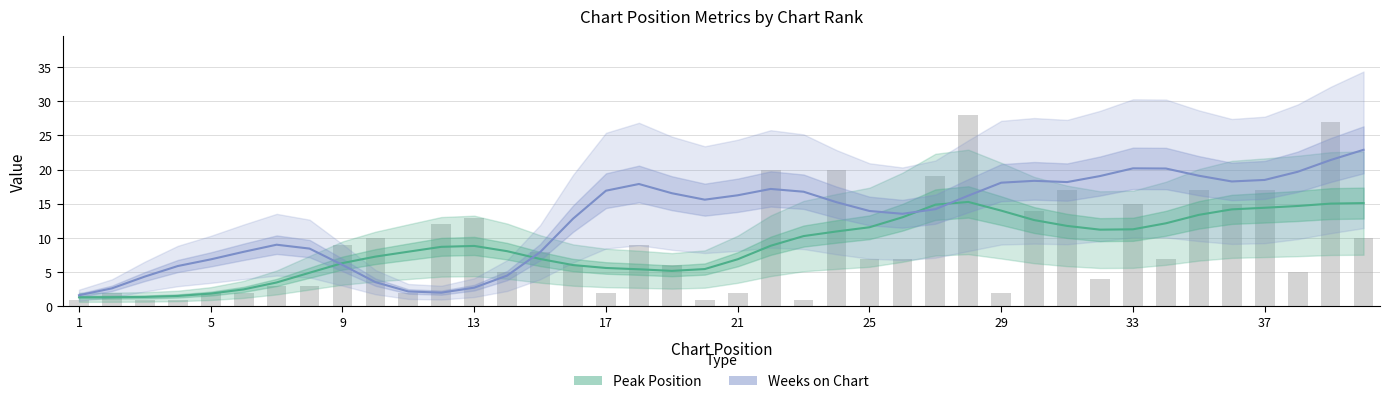

Which series has the largest range (max minus min)?

Weeks on Chart